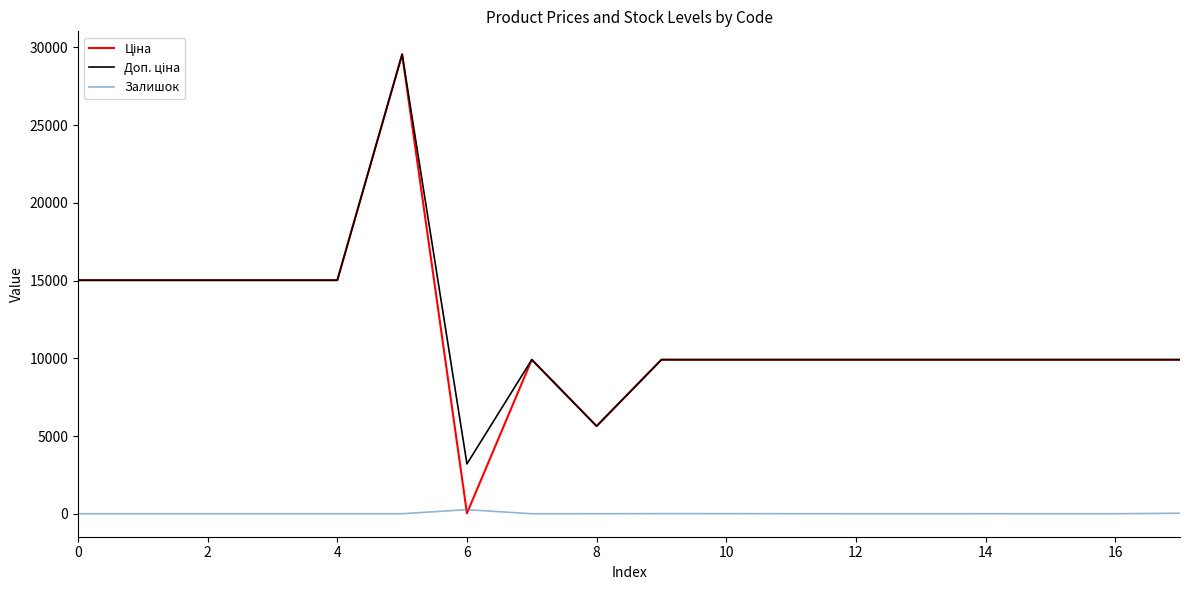

Count the number of categories in the chart.

18